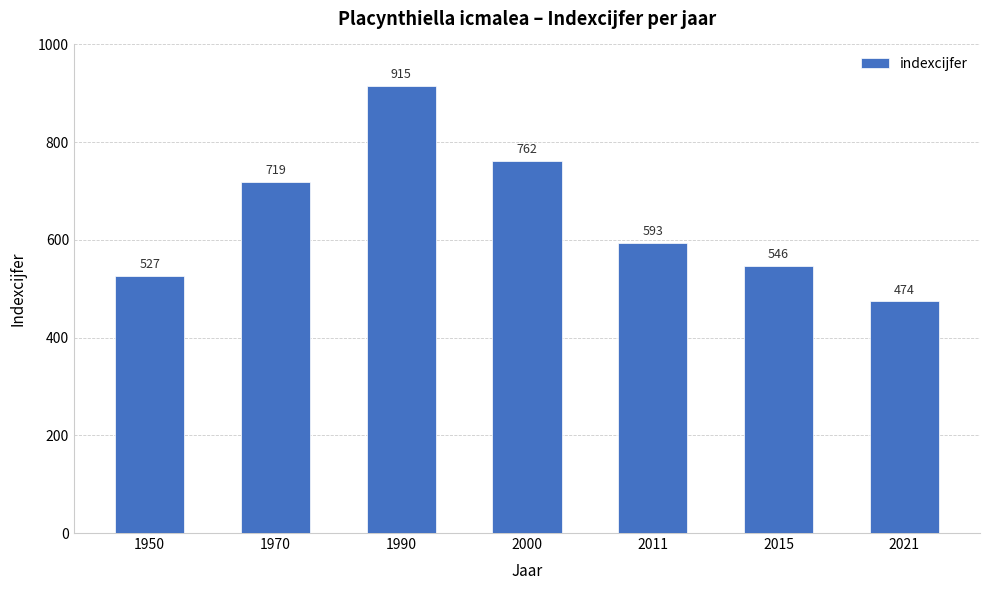

Is it true that the value at 2011 is 953?

False